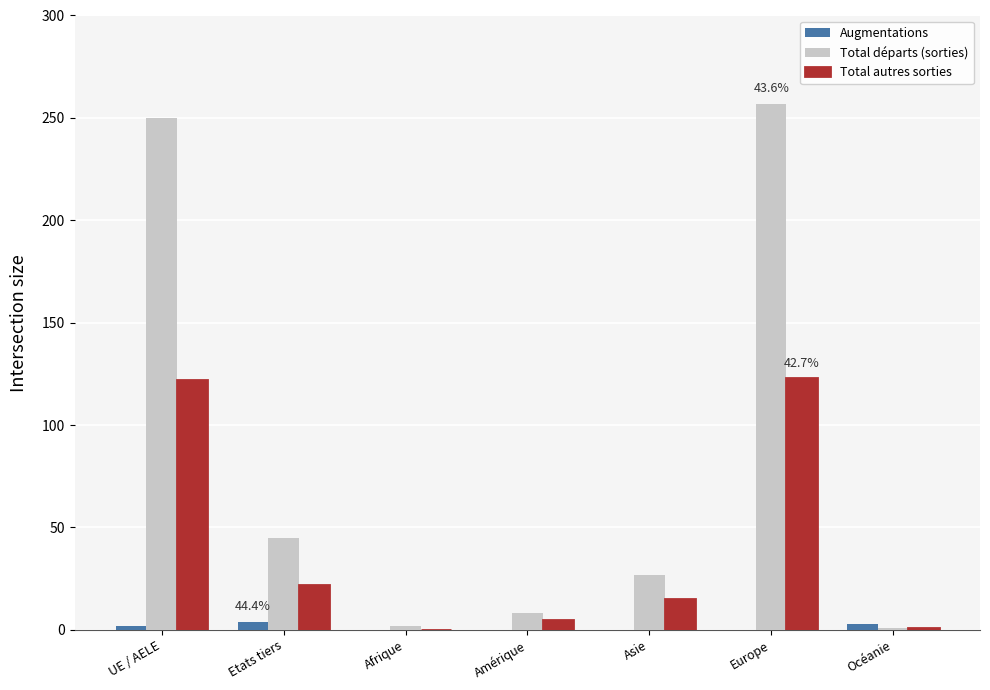

Between UE / AELE and Afrique, which series saw the biggest shift?

Total départs (sorties)